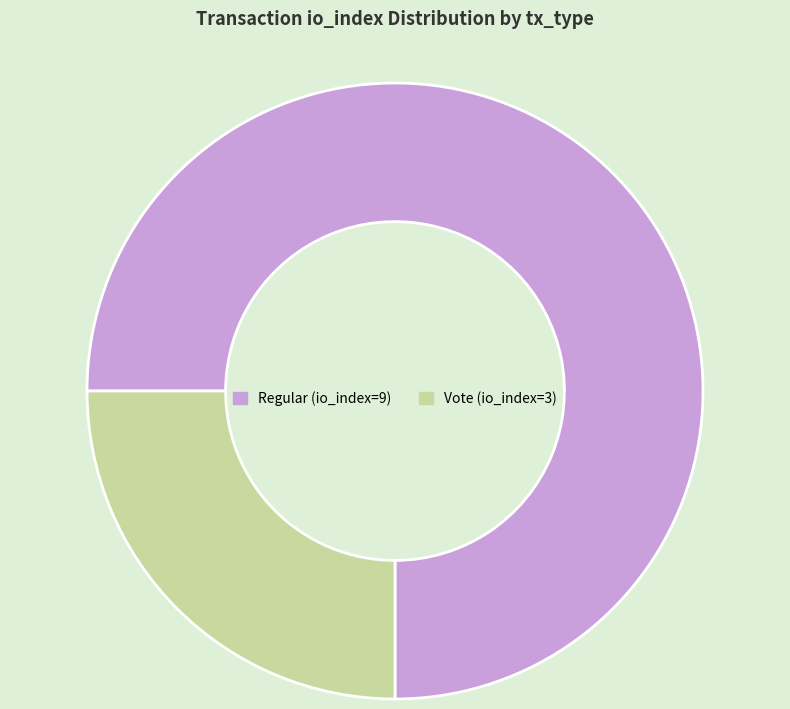

What is the ratio of the value at Vote (io_index=3) to the value at Regular (io_index=9)?

0.3